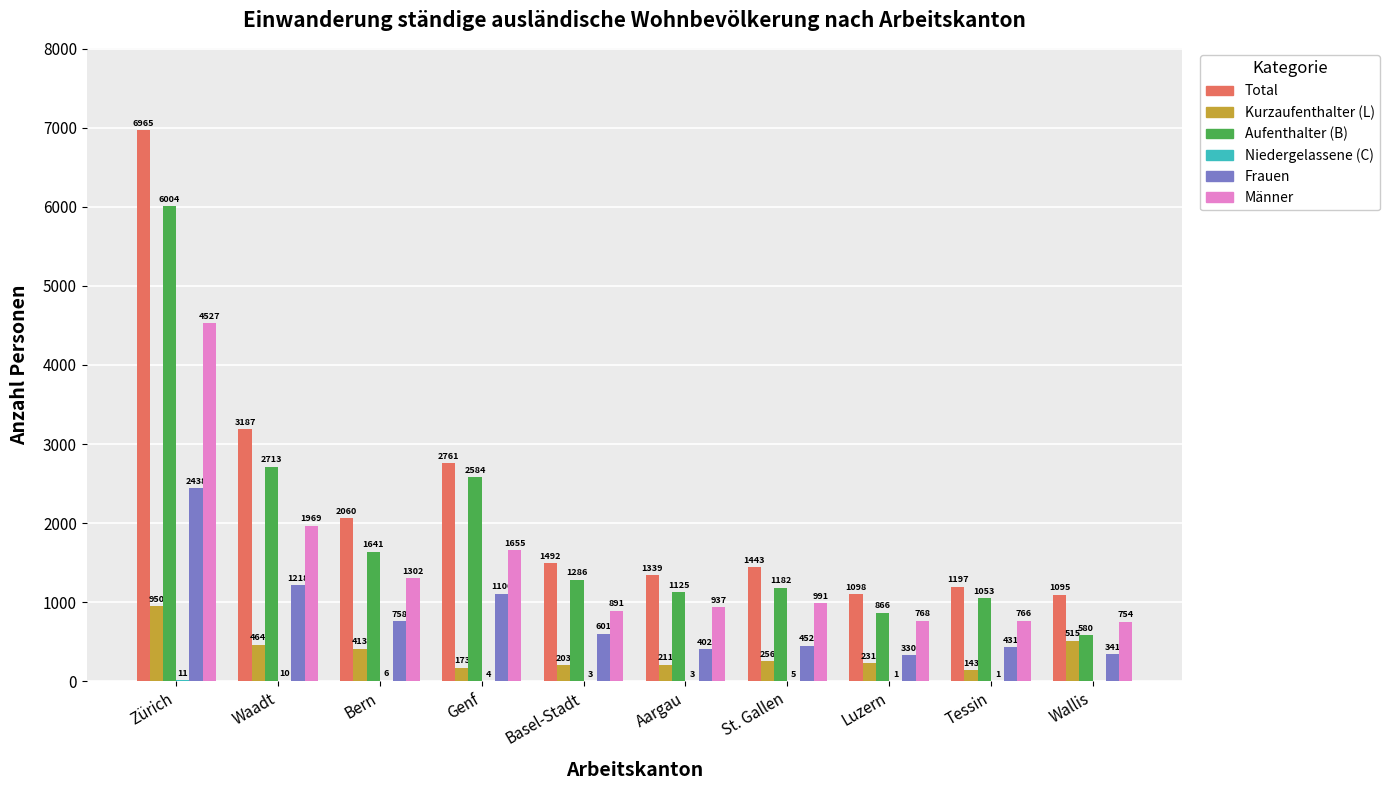

How many data points does each series have?

10